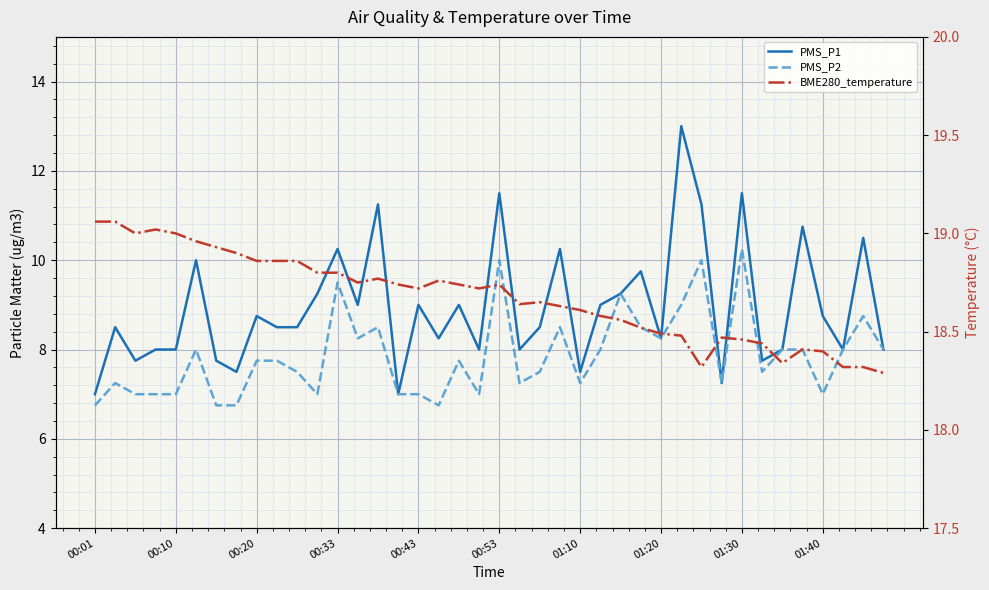

Which series has the largest total across all categories?

BME280_temperature